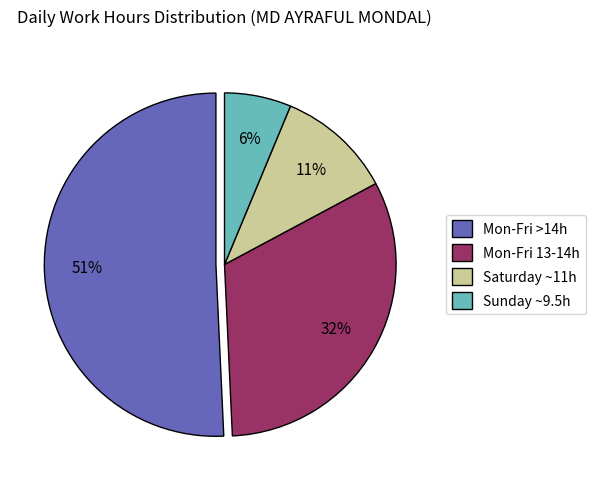

Which slice is the largest?

Mon-Fri >14h